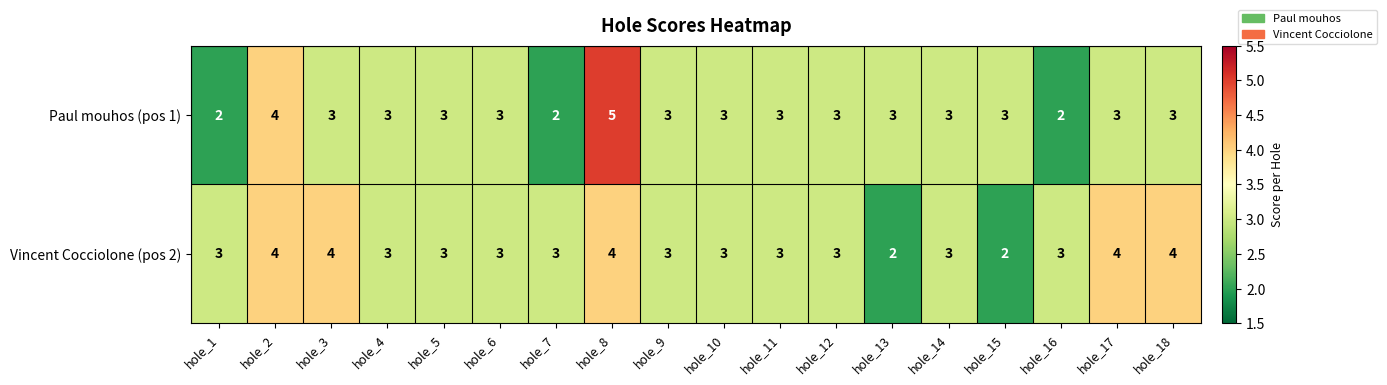

At which category does the chart reach its peak across all series?

hole_8